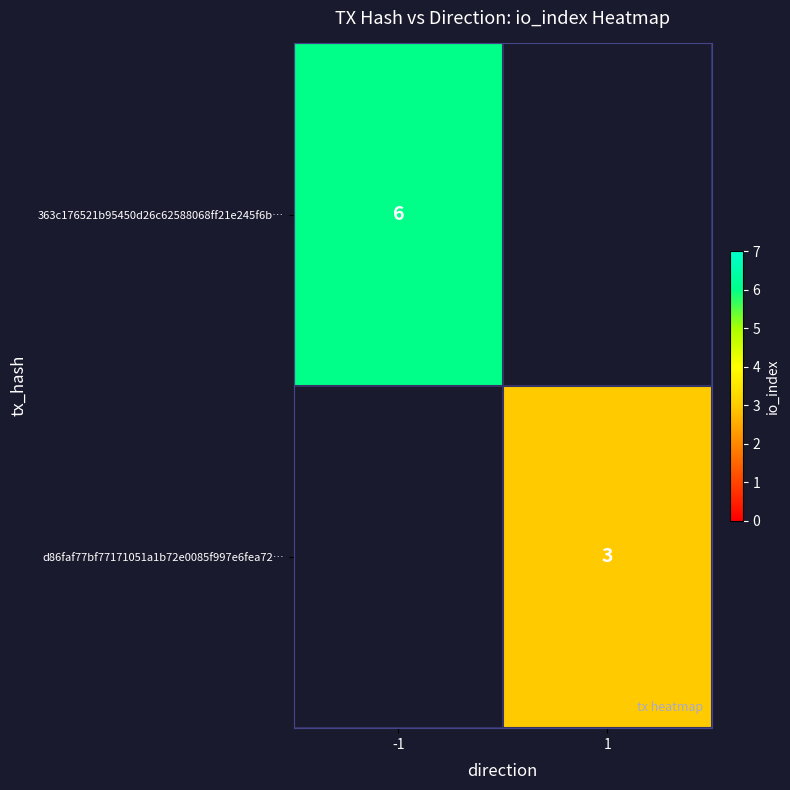

The d86faf77bf77171051a1b72e0085f997e6fea72… series shows 2 at 1. True or false?

False